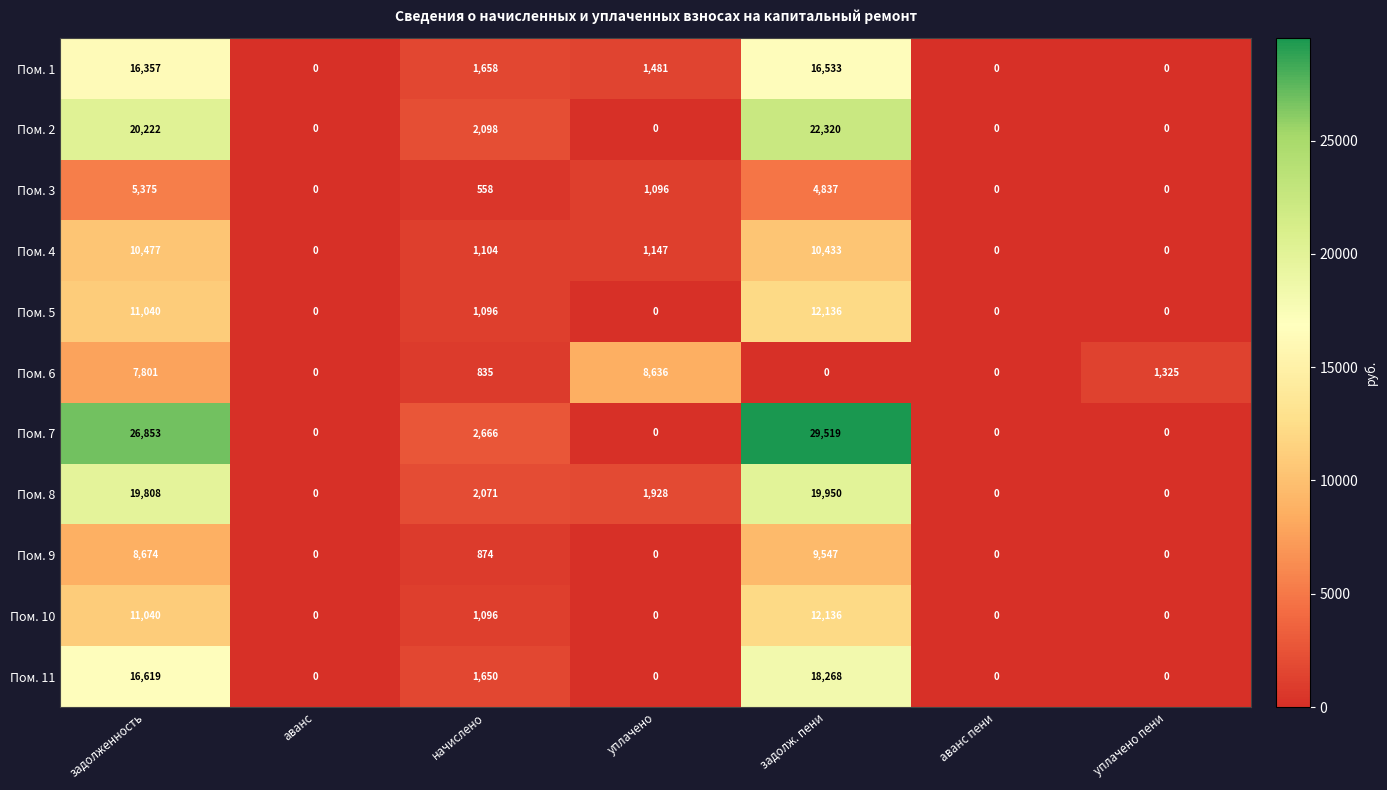

Where is Пом. 11 nearest to the value 9134?

начислено